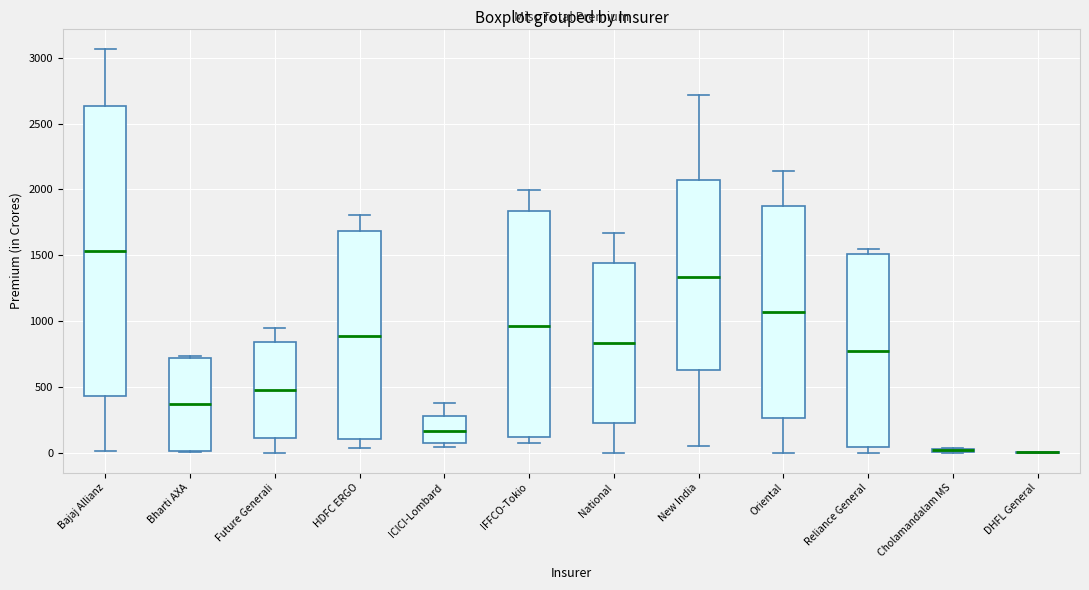

Where does the upper whisker of the box for IFFCO-Tokio end on the y-axis? The values are not printed on the chart, so give them approximately, as read against the axis.

2000